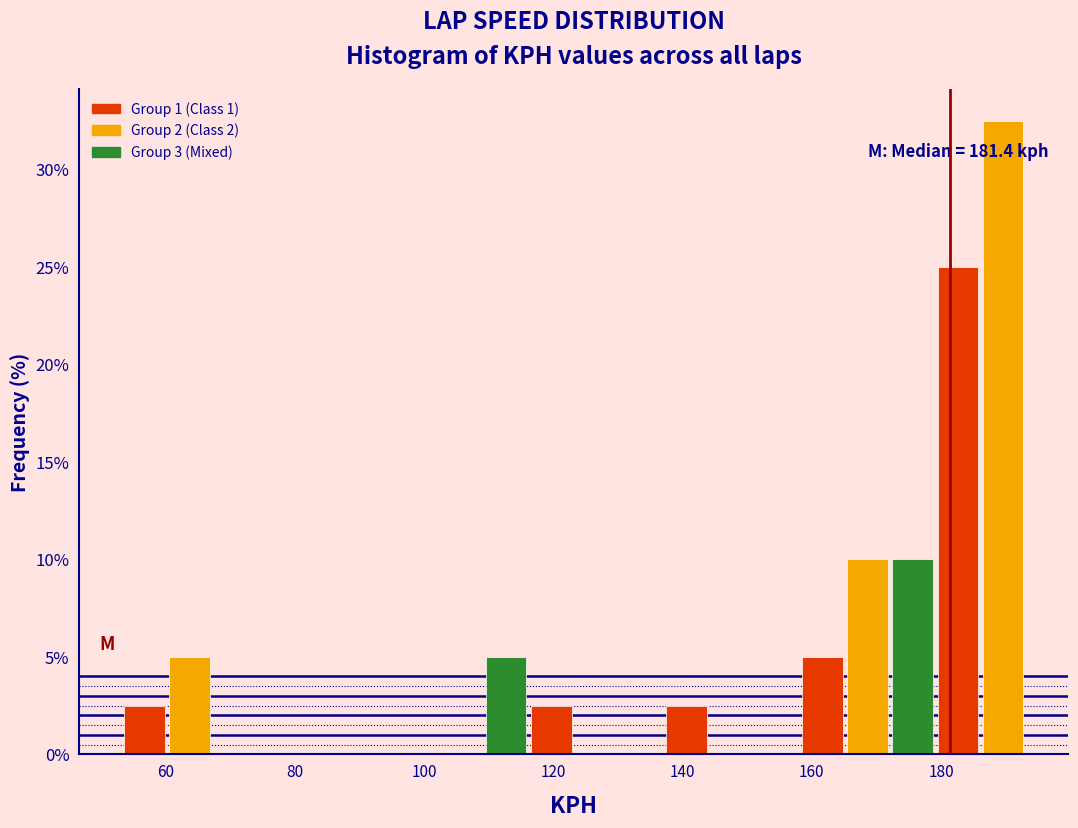

Around what value on the x-axis is the tallest bar? Give the approximate position of its centre, as read against the axis.

190